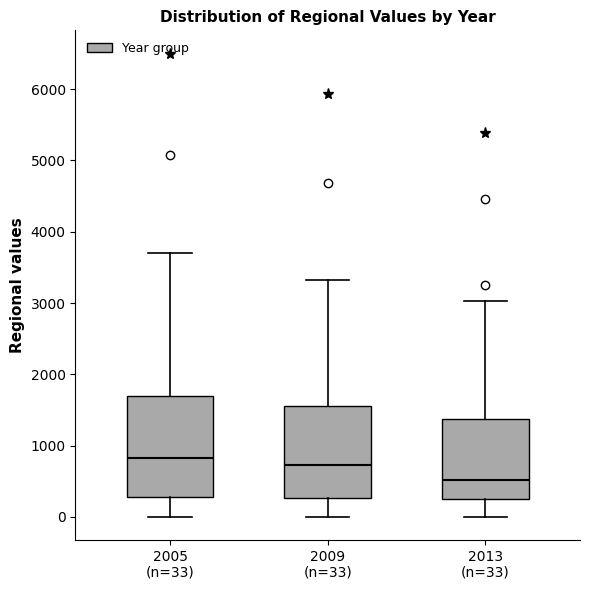

Reading left to right, transcribe this box plot: for each box, give where its median line is, the range the box spans, and where its two whiskers end, as read against the y-axis. The values are not printed on the chart, so give them approximately, as read against the axis.

2005 (n=33): median 800, box 300 to 1700, whiskers 0 to 3700
2009 (n=33): median 700, box 300 to 1600, whiskers 0 to 3300
2013 (n=33): median 500, box 200 to 1400, whiskers 0 to 3000